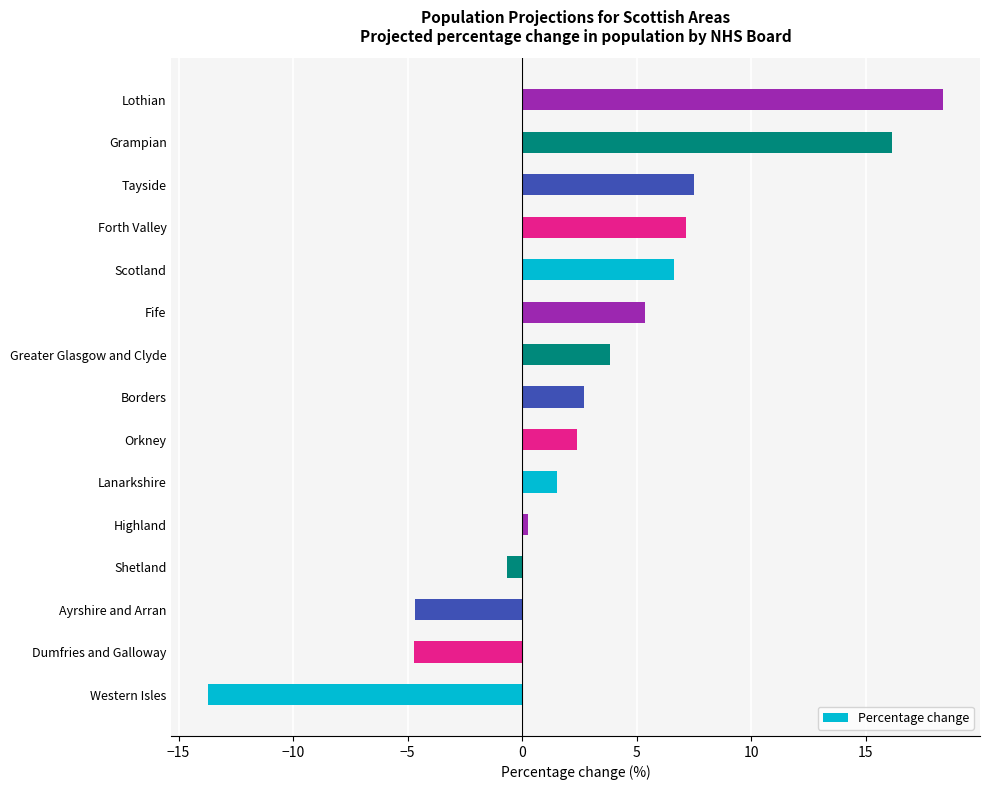

Reading bottom to top, transcribe all the data shown in this chart.

Western Isles=-13.7	Dumfries and Galloway=-4.7	Ayrshire and Arran=-4.7	Shetland=-0.7	Highland=0.3	Lanarkshire=1.5	Orkney=2.4	Borders=2.7	Greater Glasgow and Clyde=3.8	Fife=5.4	Scotland=6.6	Forth Valley=7.1	Tayside=7.5	Grampian=16.1	Lothian=18.4